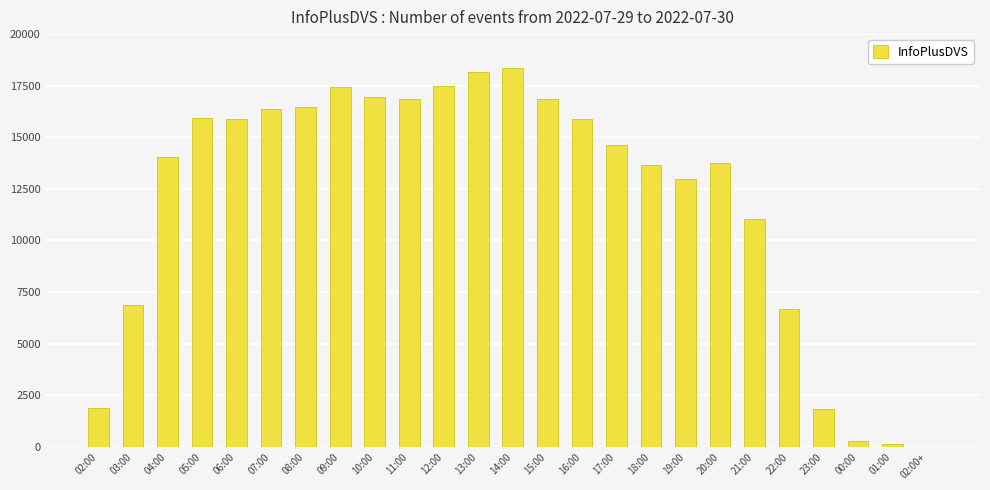

What is the sum of all values?

300356